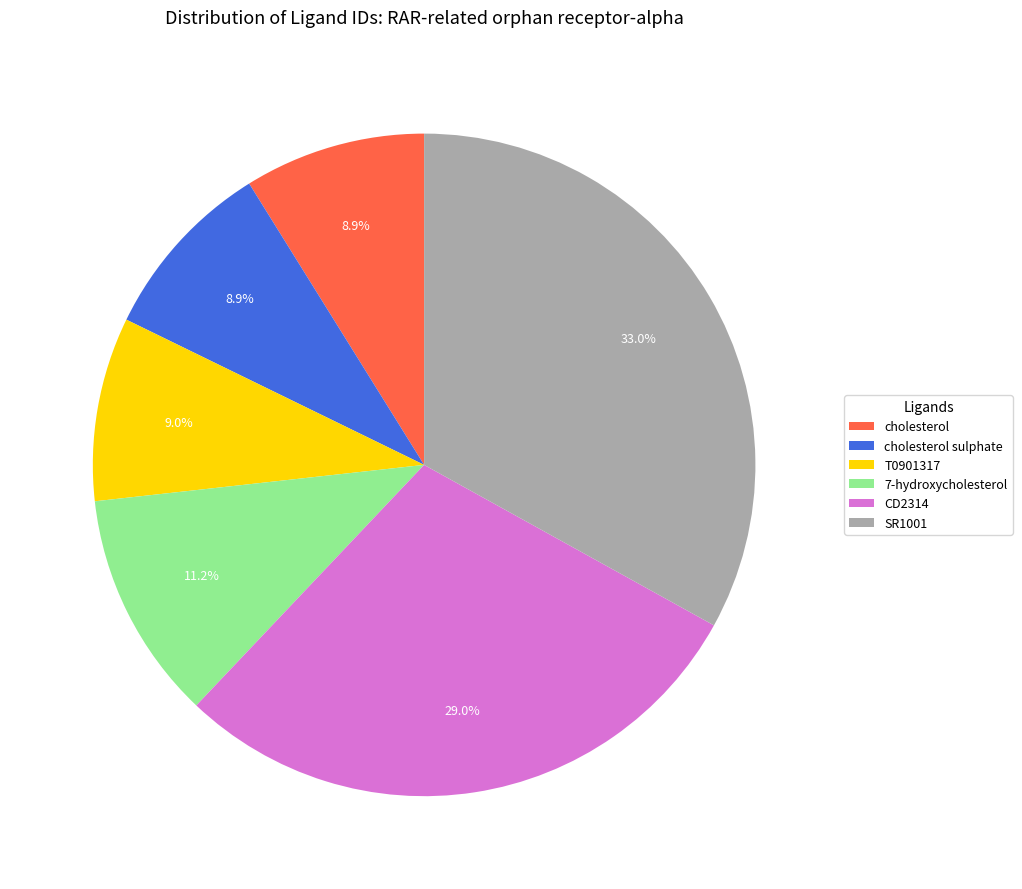

What percentage is NOT represented by T0901317?

91.0%